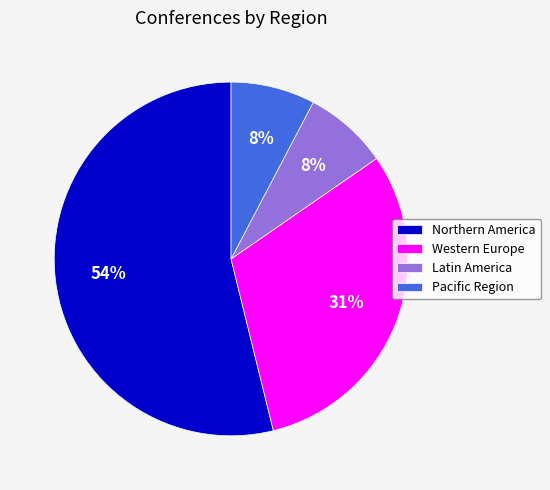

To the nearest percent, what is the average slice percentage?

25%